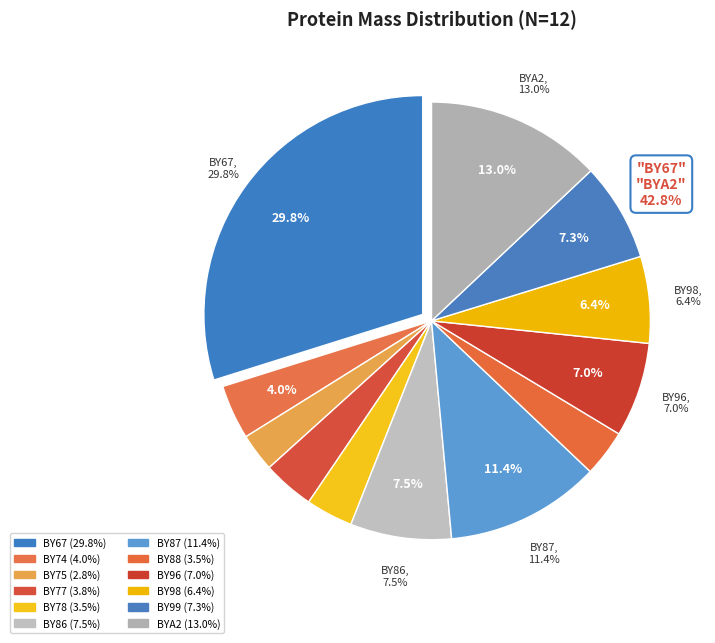

To the nearest percent, what is the combined percentage of A0A1L2BY67 and A0A1L2BY86?

37%